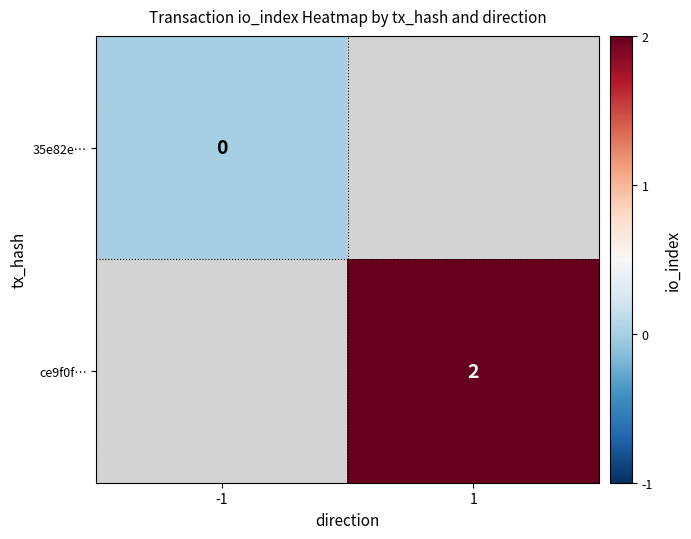

The value of ce9f0f… at 1 is 2. True or false?

True